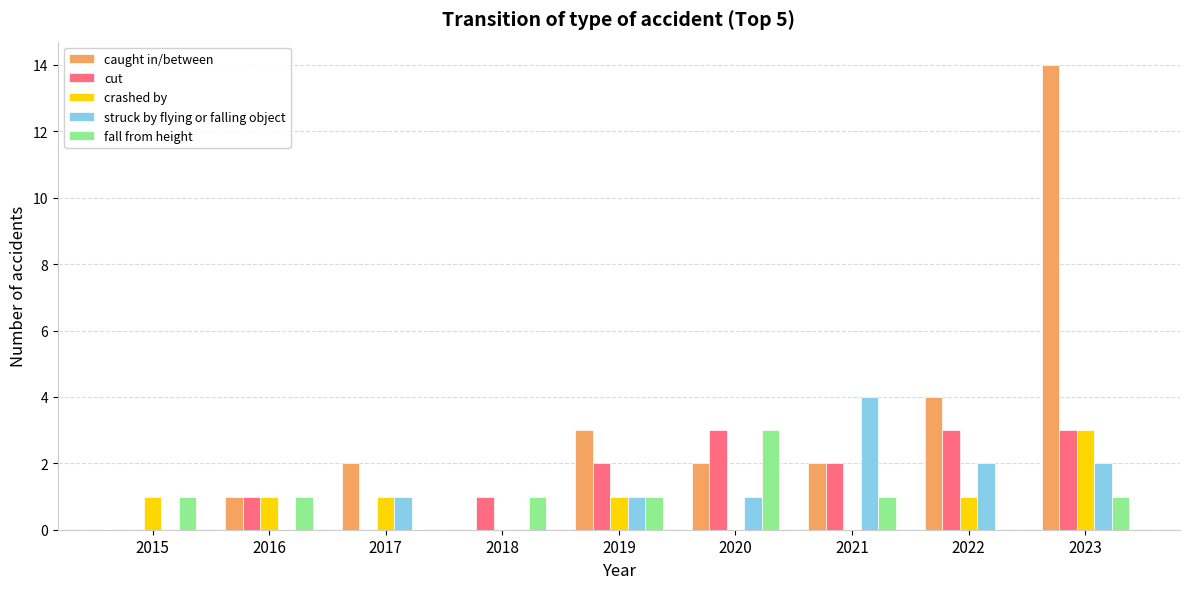

Which category has the highest value across all series?

2023